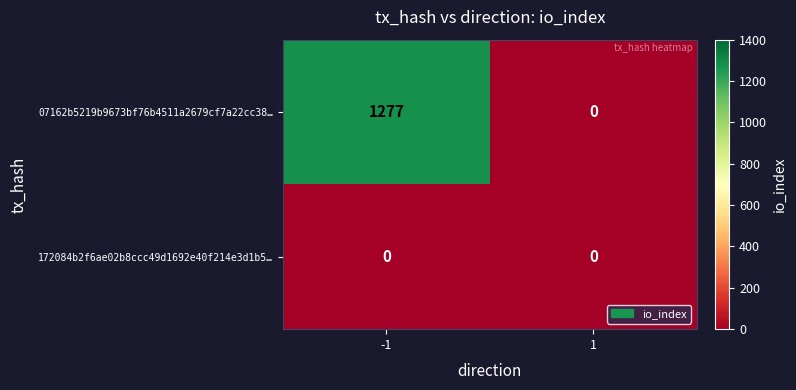

True or false: 07162b5219b9673bf76b4511a2679cf7a22cc38… has a value of 583 at 1.

False